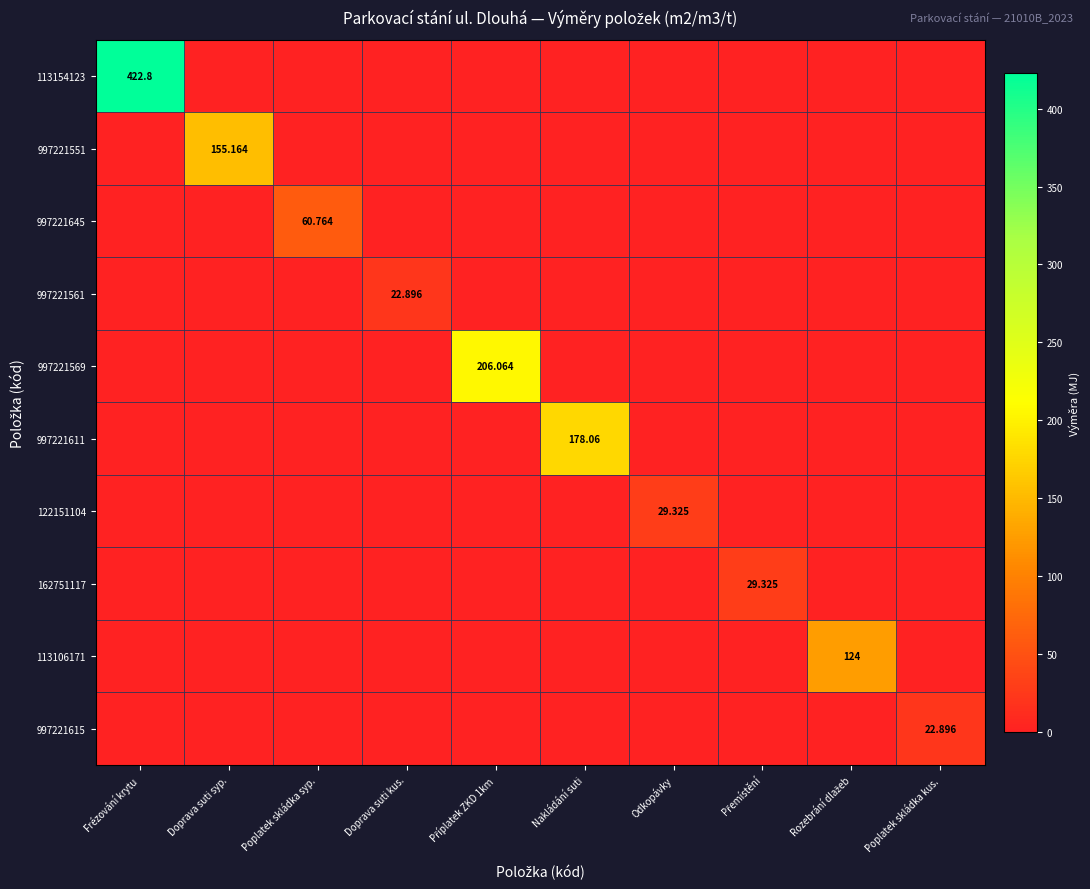

Which category has the highest value in the 997221611 series?

Nakládání suti